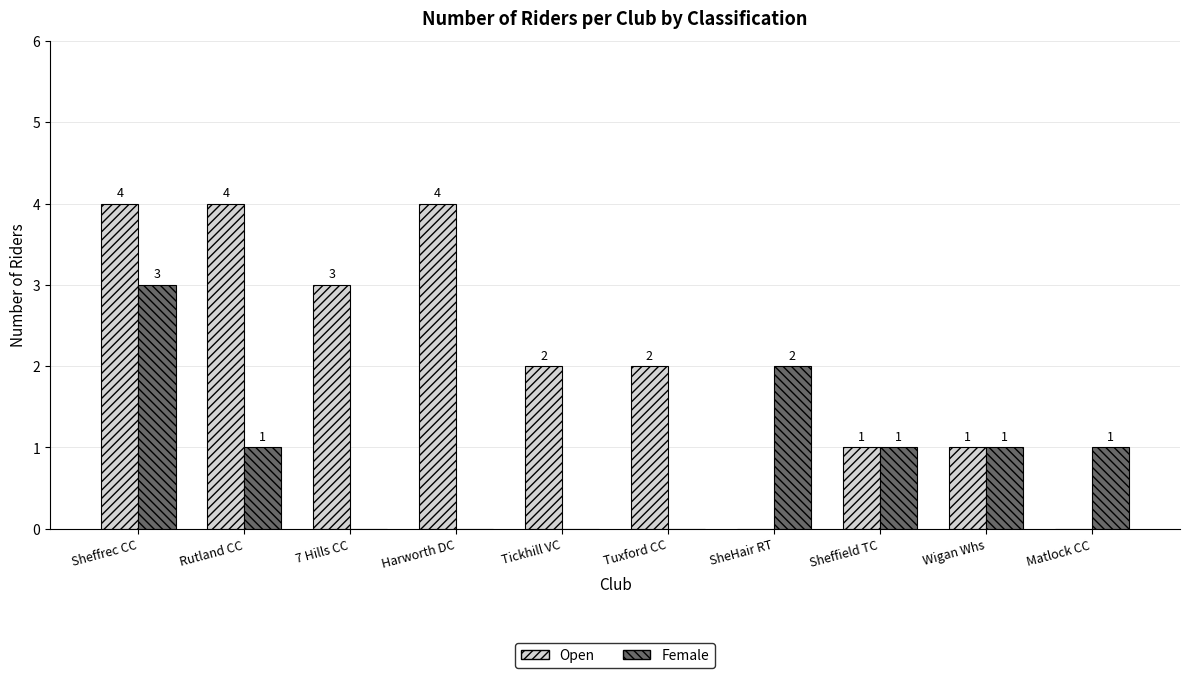

At which label does Female first exceed 1?

Sheffrec CC